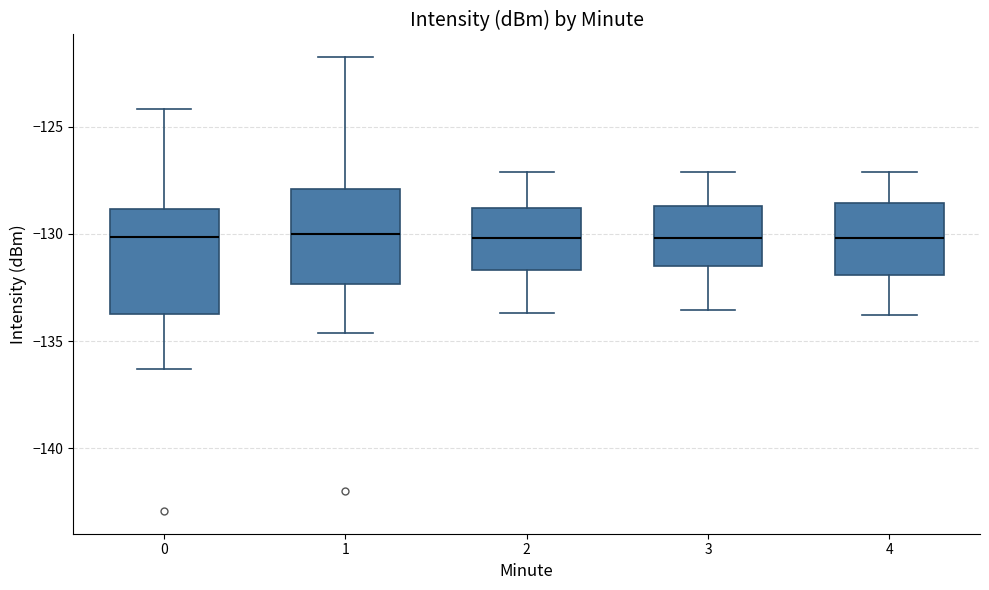

Reading left to right, transcribe this box plot: for each box, give where its median line is, the range the box spans, and where its two whiskers end, as read against the y-axis. The values are not printed on the chart, so give them approximately, as read against the axis.

0: median -130.0, box -133.5 to -129.0, whiskers -136.5 to -124.0
1: median -130.0, box -132.5 to -128.0, whiskers -134.5 to -122.0
2: median -130.0, box -131.5 to -129.0, whiskers -133.5 to -127.0
3: median -130.0, box -131.5 to -128.5, whiskers -133.5 to -127.0
4: median -130.0, box -132.0 to -128.5, whiskers -134.0 to -127.0